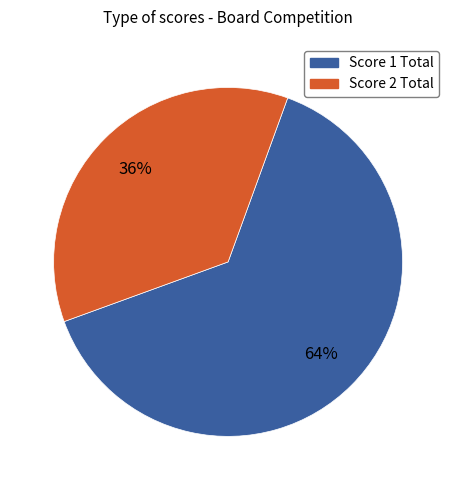

Is the sum of Score 1 Total and Score 2 Total greater than half?

Yes